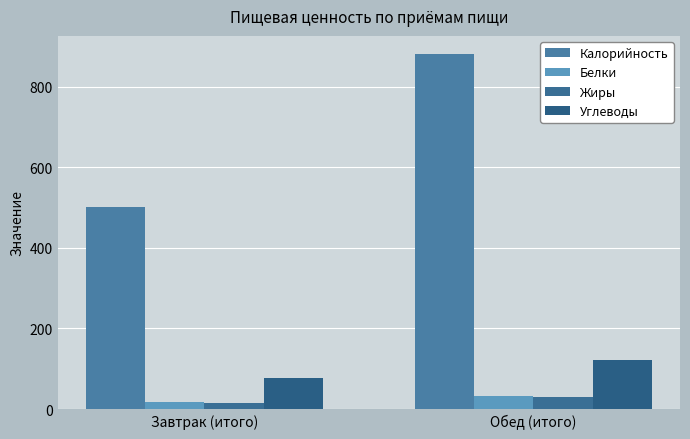

What is the average value of the Калорийность series?

691.4